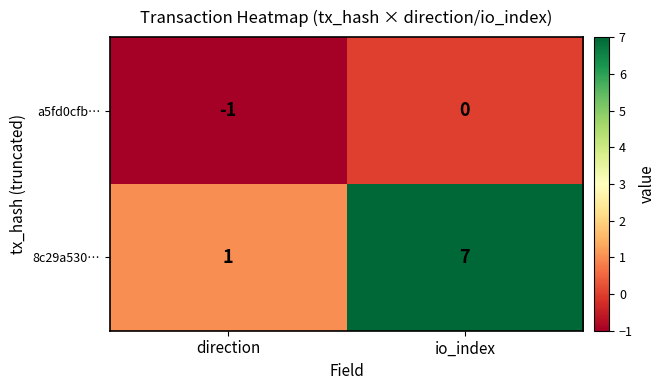

Which series has the largest total across all categories?

8c29a530…